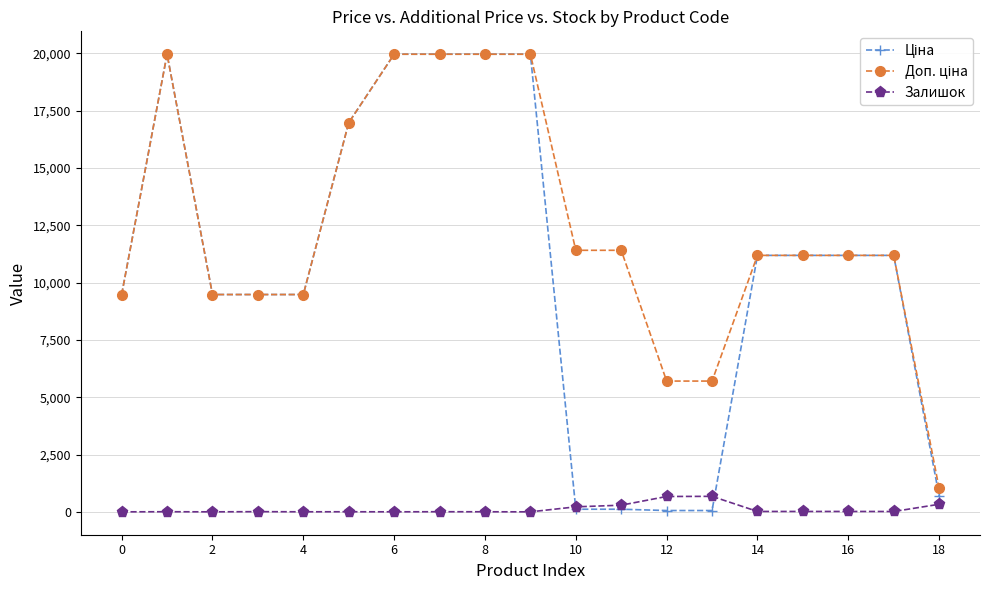

At how many categories does at least one series exceed 17738?

5